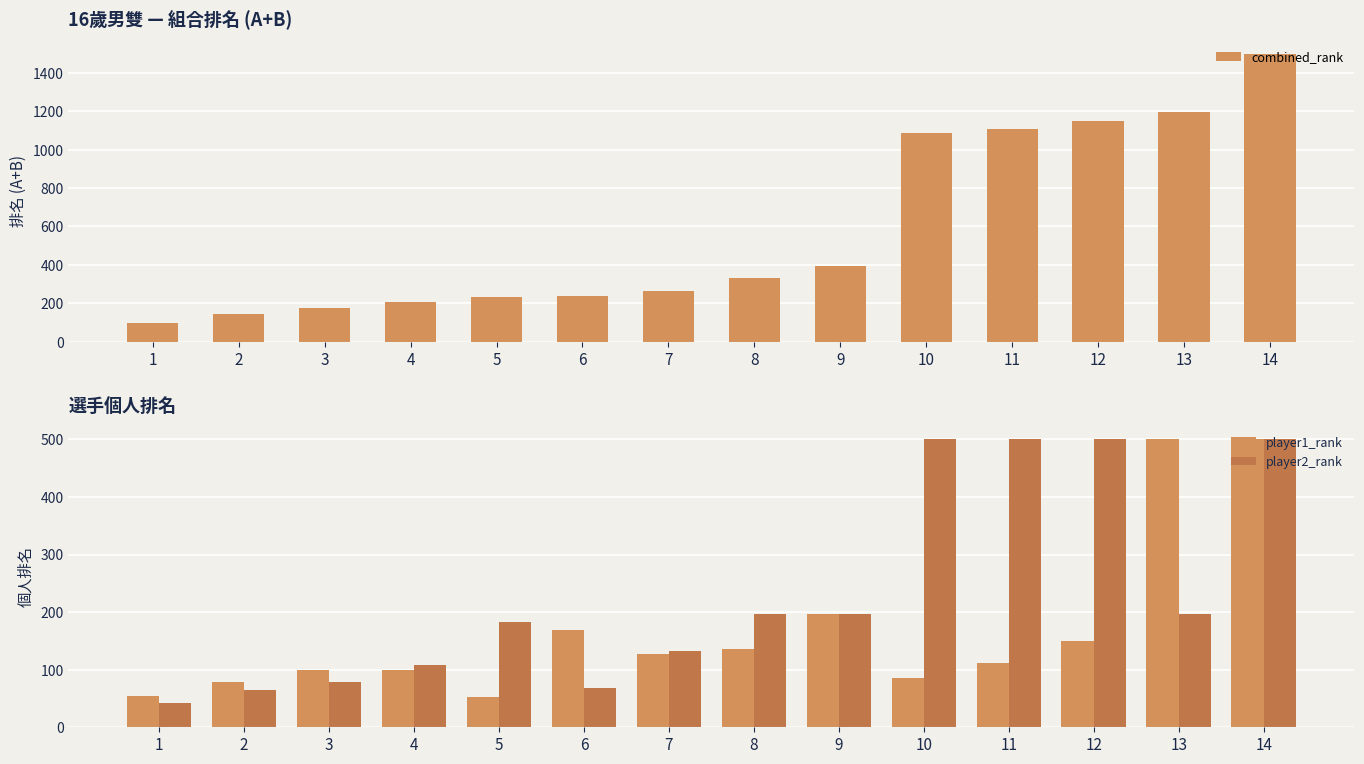

Reading left to right, extract all data points from this chart.

combined_rank: 98	143	177	207	234	237	261	332	392	1085	1110	1148	1195	1500
player1_rank: 55	78	99	99	52	169	128	136	196	86	111	149	500	500
player2_rank: 43	65	78	108	182	68	133	196	196	500	500	500	196	500